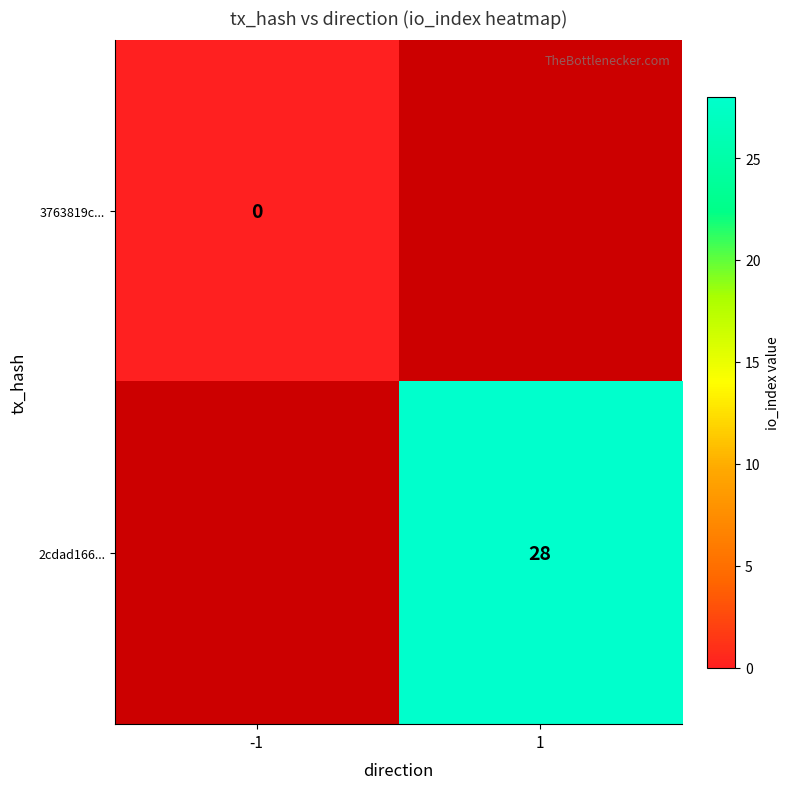

Between -1 and 1, which is larger?

1